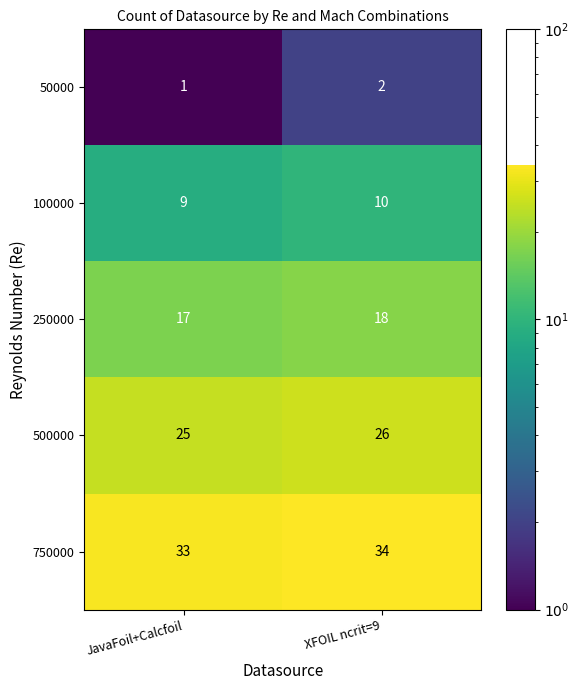

What is the sum of all 250000 values?

35